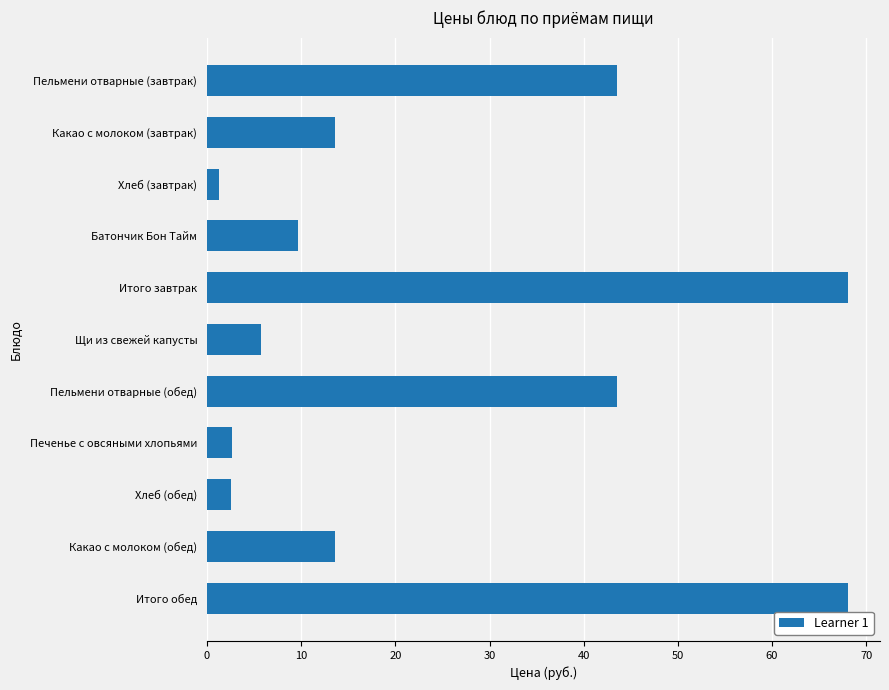

What is the sum of all values?

272.3